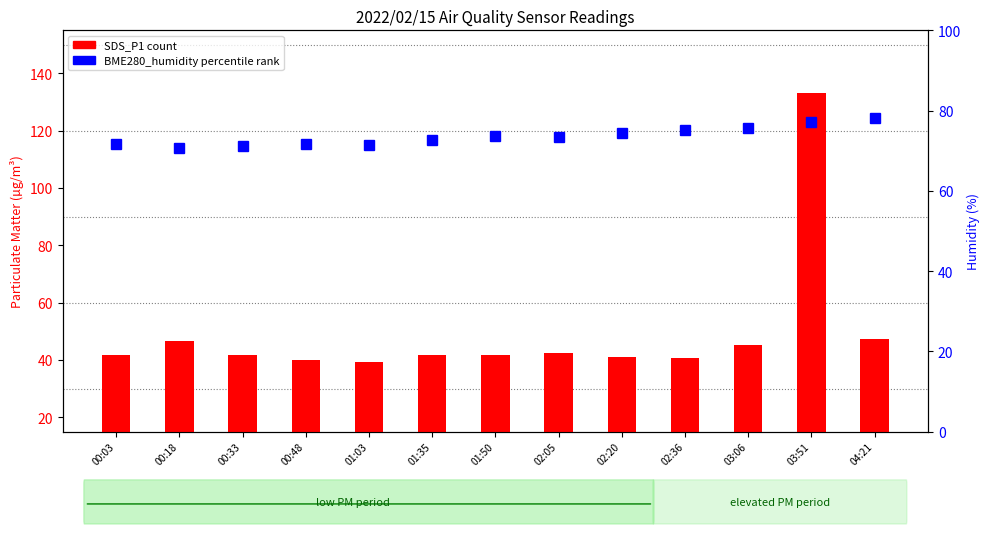

How many categories are shown in the chart?

13